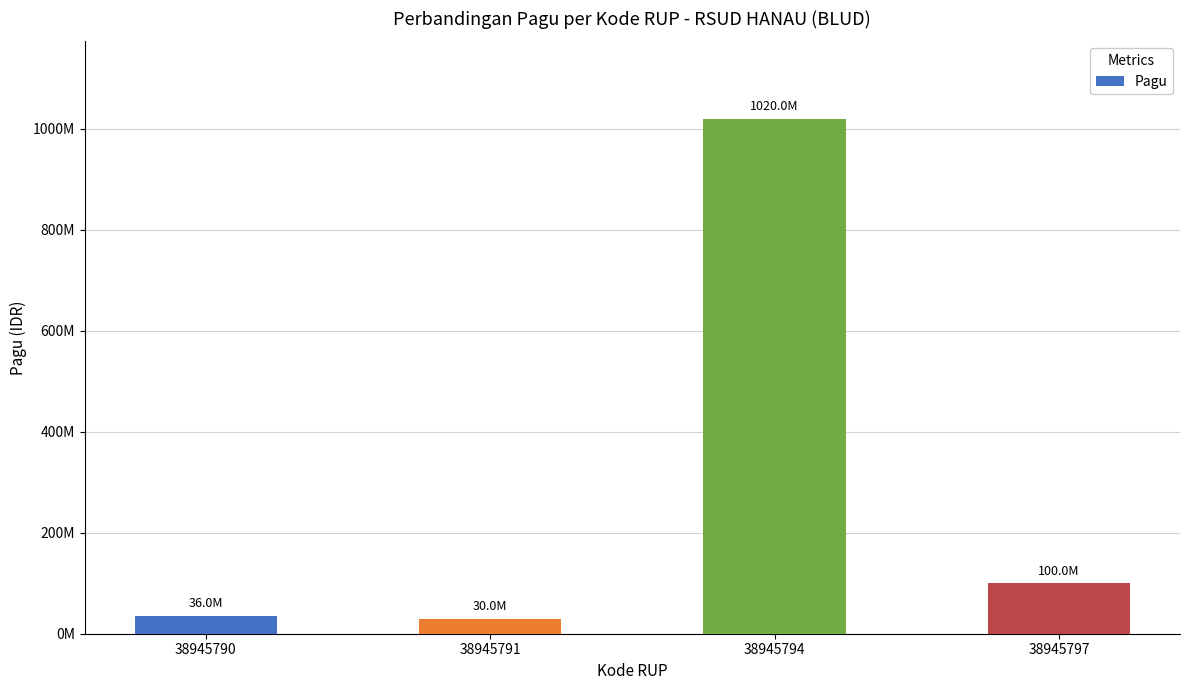

What is the difference between the maximum and minimum values?

990000000